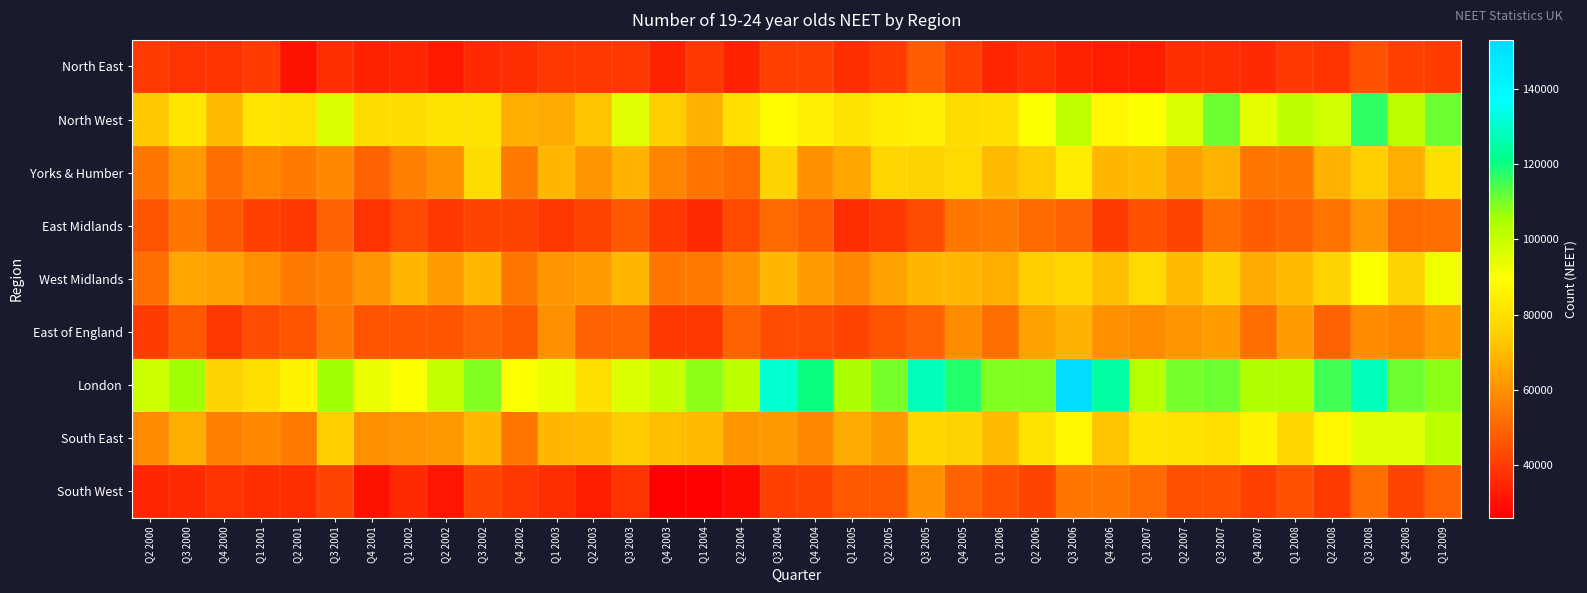

Reading left to right, extract all data points from this chart.

North East: Q2 2000=40000	Q3 2000=38000	Q4 2000=38000	Q1 2001=40000	Q2 2001=30000	Q3 2001=37000	Q4 2001=34000	Q1 2002=35000	Q2 2002=32000	Q3 2002=36000	Q4 2002=37000	Q1 2003=39000	Q2 2003=39000	Q3 2003=39000	Q4 2003=34000	Q1 2004=39000	Q2 2004=34000	Q3 2004=41000	Q4 2004=41000	Q1 2005=37000	Q2 2005=40000	Q3 2005=48000	Q4 2005=41000	Q1 2006=35000	Q2 2006=37000	Q3 2006=34000	Q4 2006=33000	Q1 2007=33000	Q2 2007=37000	Q3 2007=37000	Q4 2007=36000	Q1 2008=39000	Q2 2008=38000	Q3 2008=45000	Q4 2008=41000	Q1 2009=40000
North West: Q2 2000=73000	Q3 2000=82000	Q4 2000=70000	Q1 2001=82000	Q2 2001=81000	Q3 2001=96000	Q4 2001=79000	Q1 2002=79000	Q2 2002=81000	Q3 2002=81000	Q4 2002=67000	Q1 2003=66000	Q2 2003=72000	Q3 2003=95000	Q4 2003=75000	Q1 2004=68000	Q2 2004=80000	Q3 2004=89000	Q4 2004=85000	Q1 2005=81000	Q2 2005=84000	Q3 2005=85000	Q4 2005=79000	Q1 2006=80000	Q2 2006=90000	Q3 2006=101000	Q4 2006=87000	Q1 2007=90000	Q2 2007=96000	Q3 2007=111000	Q4 2007=94000	Q1 2008=102000	Q2 2008=98000	Q3 2008=117000	Q4 2008=102000	Q1 2009=111000
Yorks & Humber: Q2 2000=54000	Q3 2000=62000	Q4 2000=52000	Q1 2001=57000	Q2 2001=55000	Q3 2001=58000	Q4 2001=49000	Q1 2002=56000	Q2 2002=60000	Q3 2002=79000	Q4 2002=55000	Q1 2003=69000	Q2 2003=61000	Q3 2003=68000	Q4 2003=57000	Q1 2004=53000	Q2 2004=51000	Q3 2004=76000	Q4 2004=60000	Q1 2005=65000	Q2 2005=77000	Q3 2005=76000	Q4 2005=78000	Q1 2006=70000	Q2 2006=74000	Q3 2006=84000	Q4 2006=69000	Q1 2007=70000	Q2 2007=64000	Q3 2007=68000	Q4 2007=54000	Q1 2008=54000	Q2 2008=68000	Q3 2008=75000	Q4 2008=67000	Q1 2009=80000
East Midlands: Q2 2000=46000	Q3 2000=54000	Q4 2000=47000	Q1 2001=41000	Q2 2001=39000	Q3 2001=49000	Q4 2001=38000	Q1 2002=43000	Q2 2002=39000	Q3 2002=42000	Q4 2002=42000	Q1 2003=39000	Q2 2003=42000	Q3 2003=47000	Q4 2003=39000	Q1 2004=36000	Q2 2004=43000	Q3 2004=51000	Q4 2004=48000	Q1 2005=37000	Q2 2005=39000	Q3 2005=44000	Q4 2005=54000	Q1 2006=55000	Q2 2006=51000	Q3 2006=49000	Q4 2006=40000	Q1 2007=45000	Q2 2007=42000	Q3 2007=52000	Q4 2007=48000	Q1 2008=49000	Q2 2008=53000	Q3 2008=61000	Q4 2008=51000	Q1 2009=52000
West Midlands: Q2 2000=52000	Q3 2000=65000	Q4 2000=64000	Q1 2001=60000	Q2 2001=55000	Q3 2001=56000	Q4 2001=61000	Q1 2002=69000	Q2 2002=63000	Q3 2002=69000	Q4 2002=54000	Q1 2003=61000	Q2 2003=63000	Q3 2003=69000	Q4 2003=54000	Q1 2004=55000	Q2 2004=60000	Q3 2004=69000	Q4 2004=63000	Q1 2005=58000	Q2 2005=64000	Q3 2005=69000	Q4 2005=69000	Q1 2006=67000	Q2 2006=75000	Q3 2006=77000	Q4 2006=71000	Q1 2007=78000	Q2 2007=70000	Q3 2007=76000	Q4 2007=66000	Q1 2008=70000	Q2 2008=76000	Q3 2008=90000	Q4 2008=76000	Q1 2009=92000
East of England: Q2 2000=40000	Q3 2000=47000	Q4 2000=39000	Q1 2001=44000	Q2 2001=46000	Q3 2001=55000	Q4 2001=46000	Q1 2002=46000	Q2 2002=46000	Q3 2002=49000	Q4 2002=47000	Q1 2003=60000	Q2 2003=49000	Q3 2003=50000	Q4 2003=39000	Q1 2004=39000	Q2 2004=49000	Q3 2004=44000	Q4 2004=44000	Q1 2005=42000	Q2 2005=46000	Q3 2005=49000	Q4 2005=59000	Q1 2006=52000	Q2 2006=64000	Q3 2006=68000	Q4 2006=60000	Q1 2007=59000	Q2 2007=61000	Q3 2007=63000	Q4 2007=52000	Q1 2008=63000	Q2 2008=49000	Q3 2008=59000	Q4 2008=57000	Q1 2009=63000
London: Q2 2000=99000	Q3 2000=106000	Q4 2000=76000	Q1 2001=80000	Q2 2001=86000	Q3 2001=106000	Q4 2001=93000	Q1 2002=90000	Q2 2002=100000	Q3 2002=109000	Q4 2002=90000	Q1 2003=93000	Q2 2003=80000	Q3 2003=96000	Q4 2003=100000	Q1 2004=108000	Q2 2004=102000	Q3 2004=131000	Q4 2004=120000	Q1 2005=105000	Q2 2005=110000	Q3 2005=128000	Q4 2005=118000	Q1 2006=109000	Q2 2006=109000	Q3 2006=153000	Q4 2006=125000	Q1 2007=103000	Q2 2007=110000	Q3 2007=111000	Q4 2007=104000	Q1 2008=104000	Q2 2008=115000	Q3 2008=128000	Q4 2008=111000	Q1 2009=108000
South East: Q2 2000=59000	Q3 2000=67000	Q4 2000=56000	Q1 2001=58000	Q2 2001=55000	Q3 2001=75000	Q4 2001=60000	Q1 2002=61000	Q2 2002=62000	Q3 2002=69000	Q4 2002=54000	Q1 2003=69000	Q2 2003=70000	Q3 2003=74000	Q4 2003=71000	Q1 2004=70000	Q2 2004=61000	Q3 2004=62000	Q4 2004=58000	Q1 2005=66000	Q2 2005=62000	Q3 2005=77000	Q4 2005=76000	Q1 2006=70000	Q2 2006=81000	Q3 2006=87000	Q4 2006=72000	Q1 2007=82000	Q2 2007=81000	Q3 2007=80000	Q4 2007=86000	Q1 2008=77000	Q2 2008=87000	Q3 2008=95000	Q4 2008=95000	Q1 2009=102000
South West: Q2 2000=35000	Q3 2000=36000	Q4 2000=38000	Q1 2001=37000	Q2 2001=37000	Q3 2001=42000	Q4 2001=30000	Q1 2002=36000	Q2 2002=31000	Q3 2002=42000	Q4 2002=39000	Q1 2003=37000	Q2 2003=33000	Q3 2003=38000	Q4 2003=26000	Q1 2004=26000	Q2 2004=29000	Q3 2004=41000	Q4 2004=42000	Q1 2005=47000	Q2 2005=47000	Q3 2005=60000	Q4 2005=49000	Q1 2006=45000	Q2 2006=42000	Q3 2006=54000	Q4 2006=54000	Q1 2007=51000	Q2 2007=45000	Q3 2007=45000	Q4 2007=41000	Q1 2008=45000	Q2 2008=40000	Q3 2008=52000	Q4 2008=42000	Q1 2009=49000